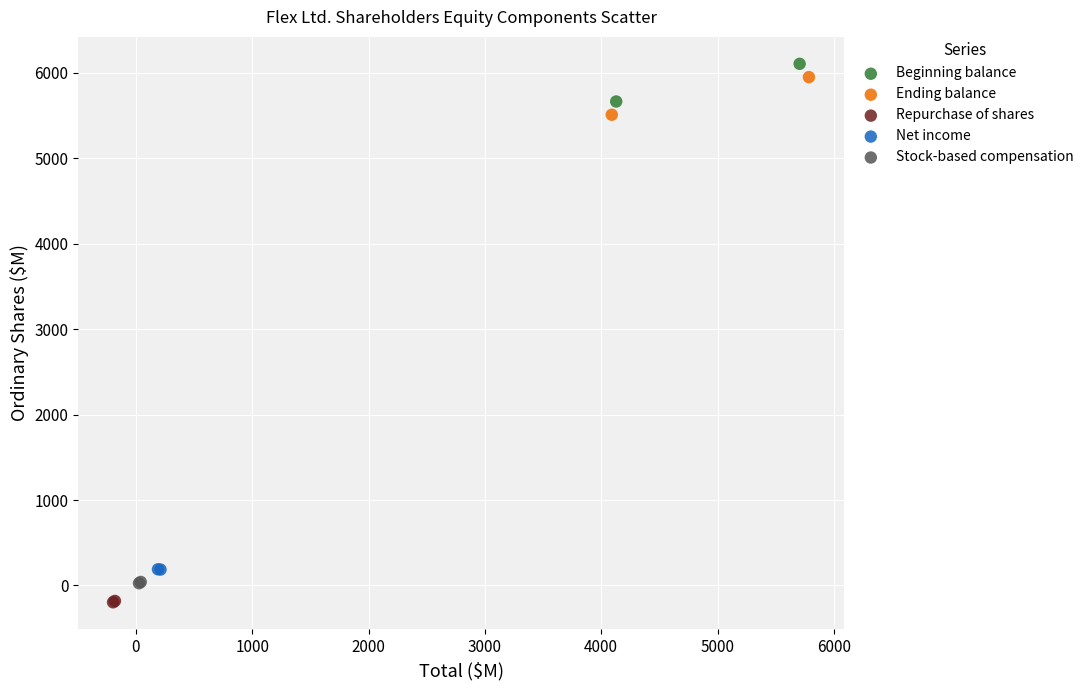

Which series contains the highest Y value?

Beginning balance